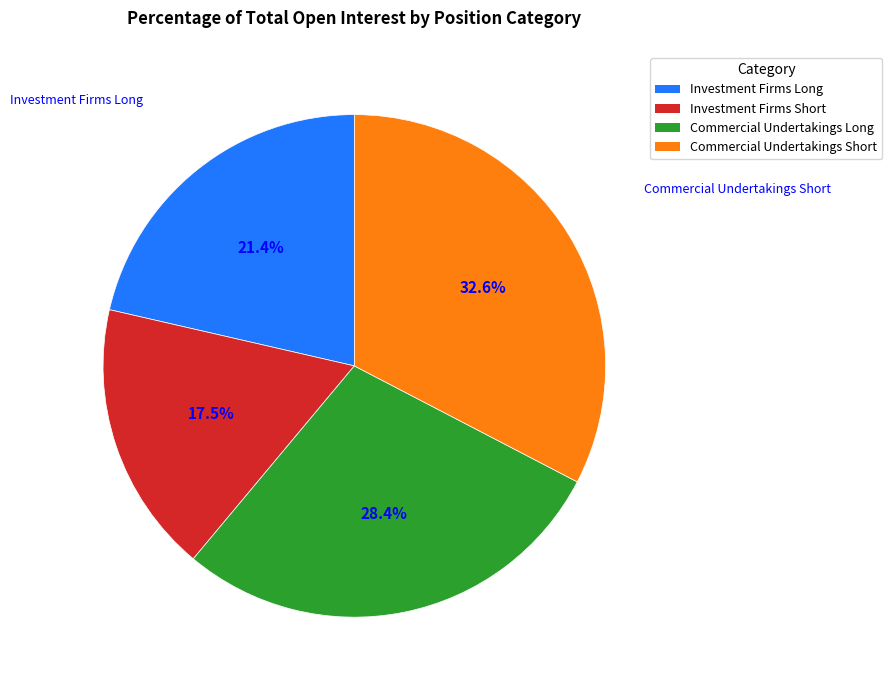

Is there a majority slice in this chart?

No